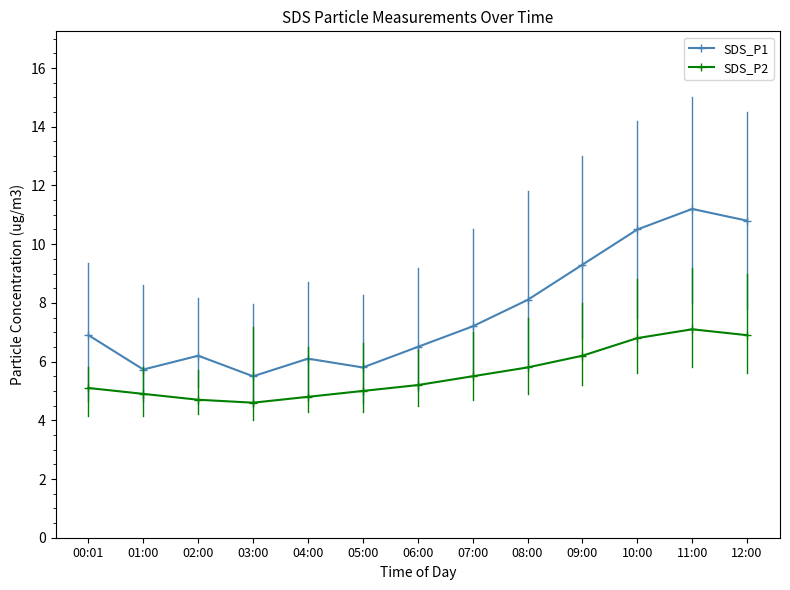

What is the value of the SDS_P2 point at the 2nd from the left?

4.9